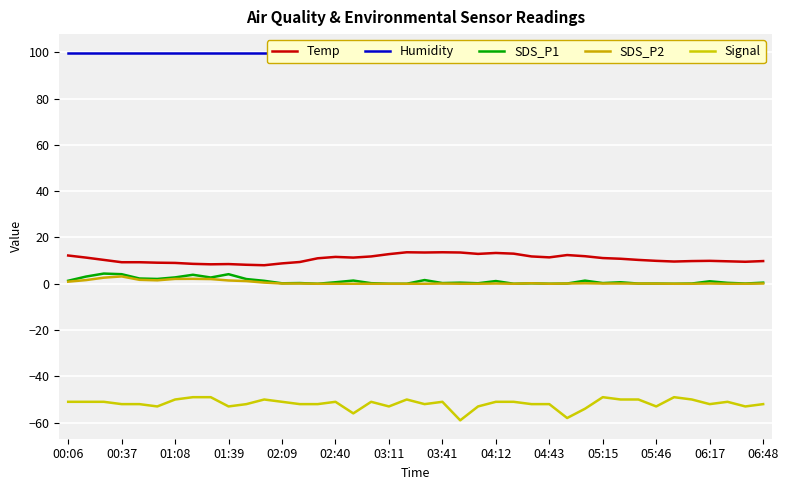

How many data points in Signal are above -51?

10